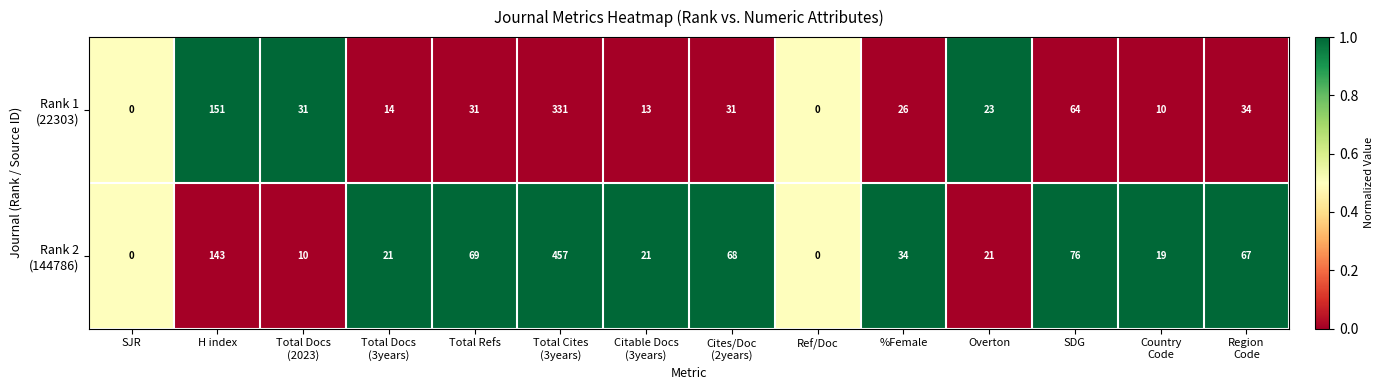

What is the spread (max minus min) of values at Region
Code?

33